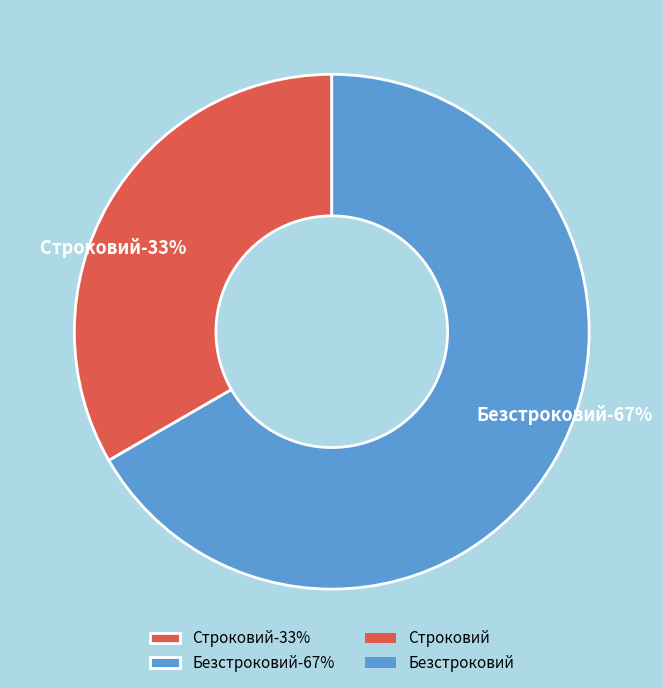

How many slices are in this pie chart?

2